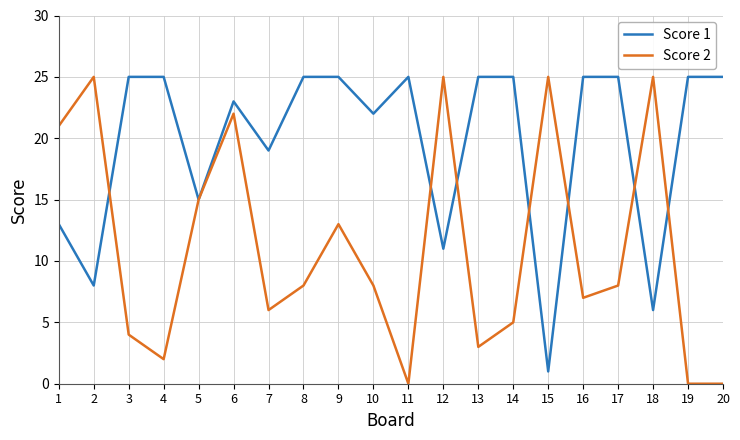

At how many categories does at least one series exceed 14?

20